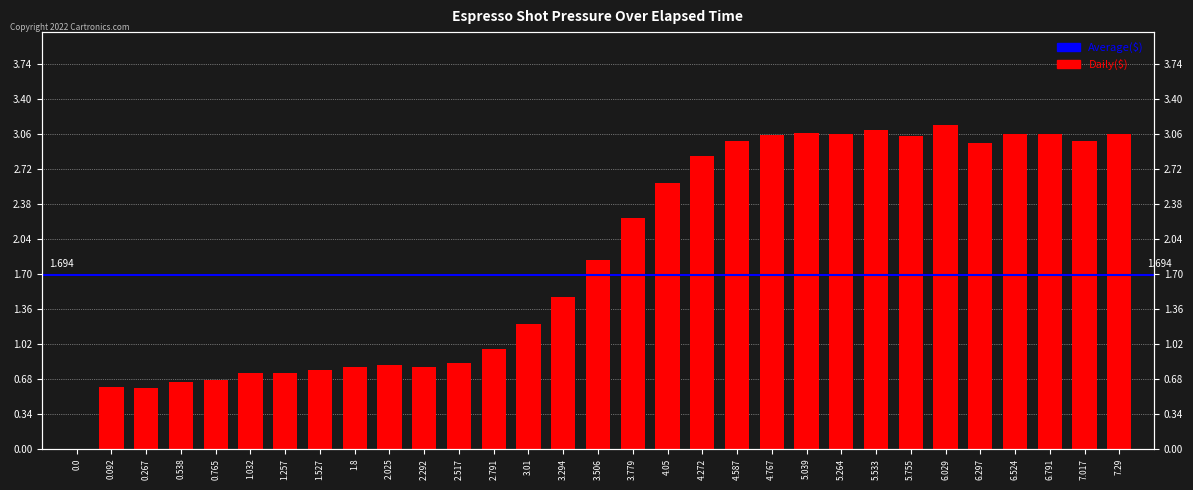

Reading right to left, list all the values displayed in this chart.

7.29=3.1	7.017=3.0	6.791=3.1	6.524=3.1	6.297=3.0	6.029=3.1	5.755=3.0	5.533=3.1	5.264=3.1	5.039=3.1	4.767=3.0	4.587=3.0	4.272=2.9	4.05=2.6	3.779=2.2	3.506=1.8	3.294=1.5	3.01=1.2	2.791=1.0	2.517=0.8	2.292=0.8	2.025=0.8	1.8=0.8	1.527=0.8	1.257=0.7	1.032=0.7	0.765=0.7	0.538=0.7	0.267=0.6	0.092=0.6	0.0=0.0